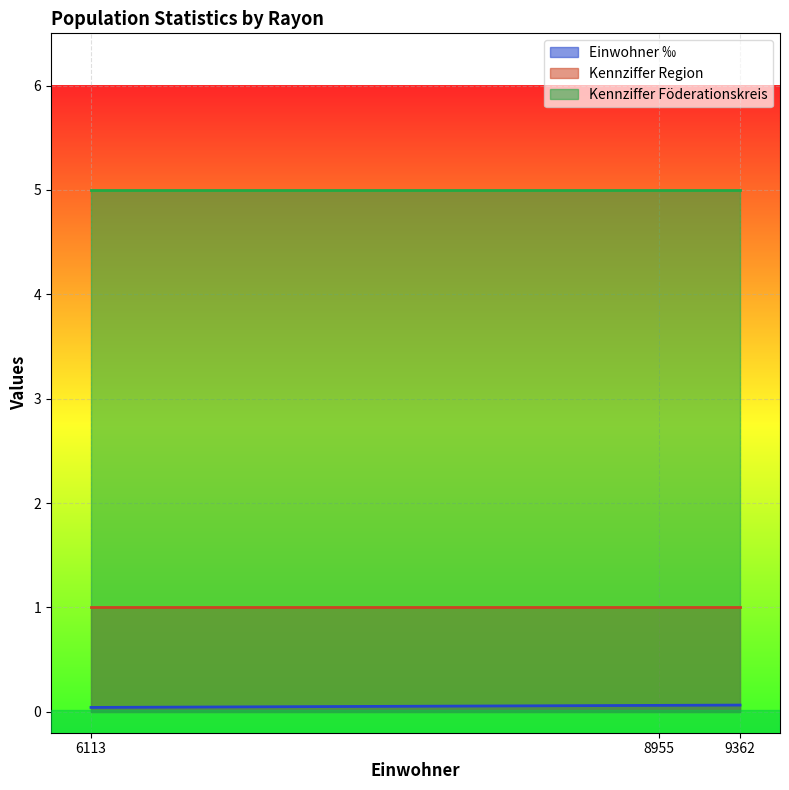

Count the number of data series in this chart.

3